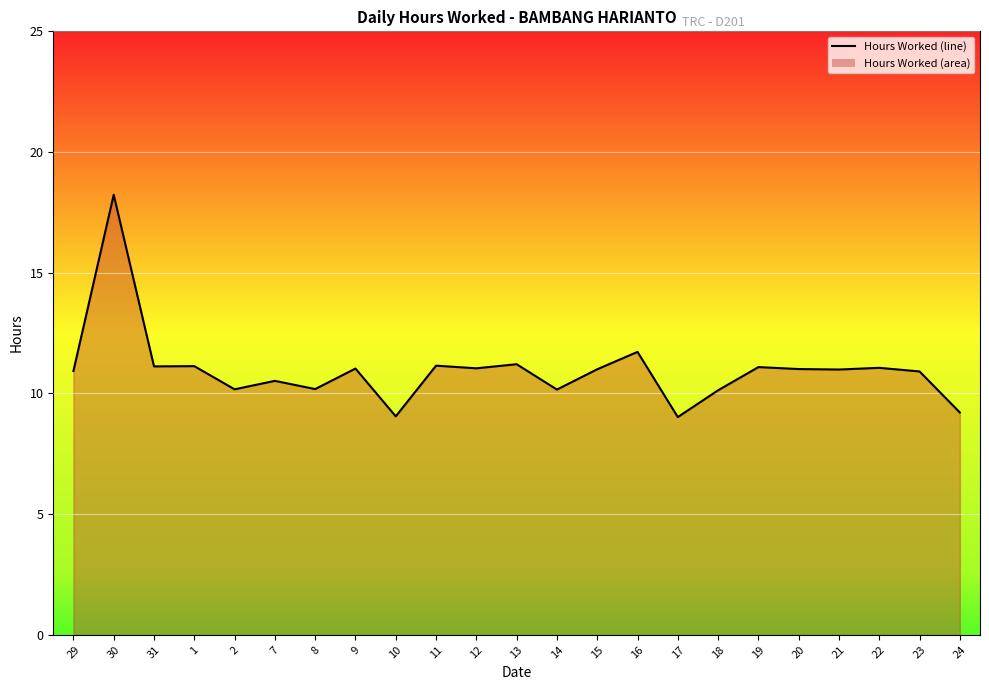

What is the smallest value displayed?

9.0